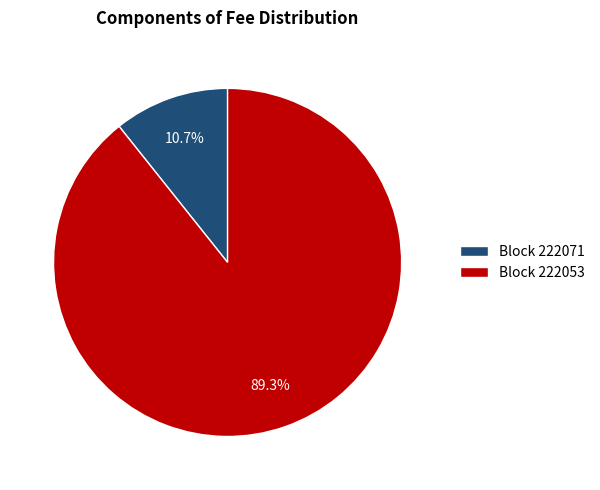

Which category has the biggest portion of the pie?

Block 222053